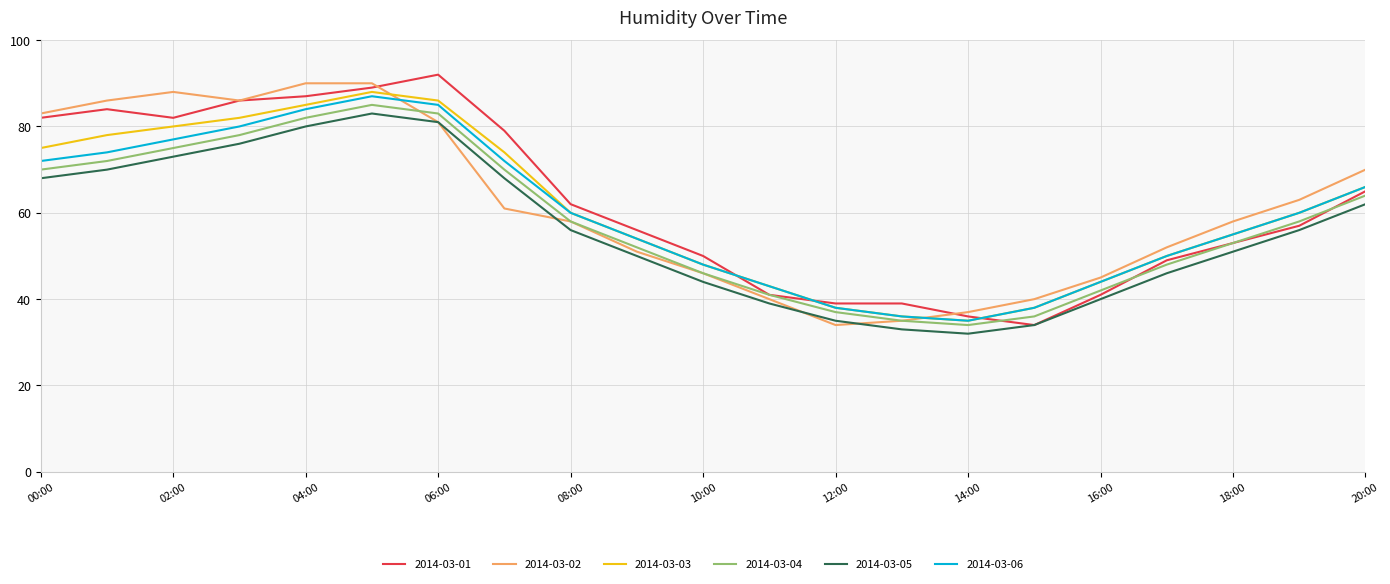

True or false: 2014-03-05 and 2014-03-04 cross at least once.

False